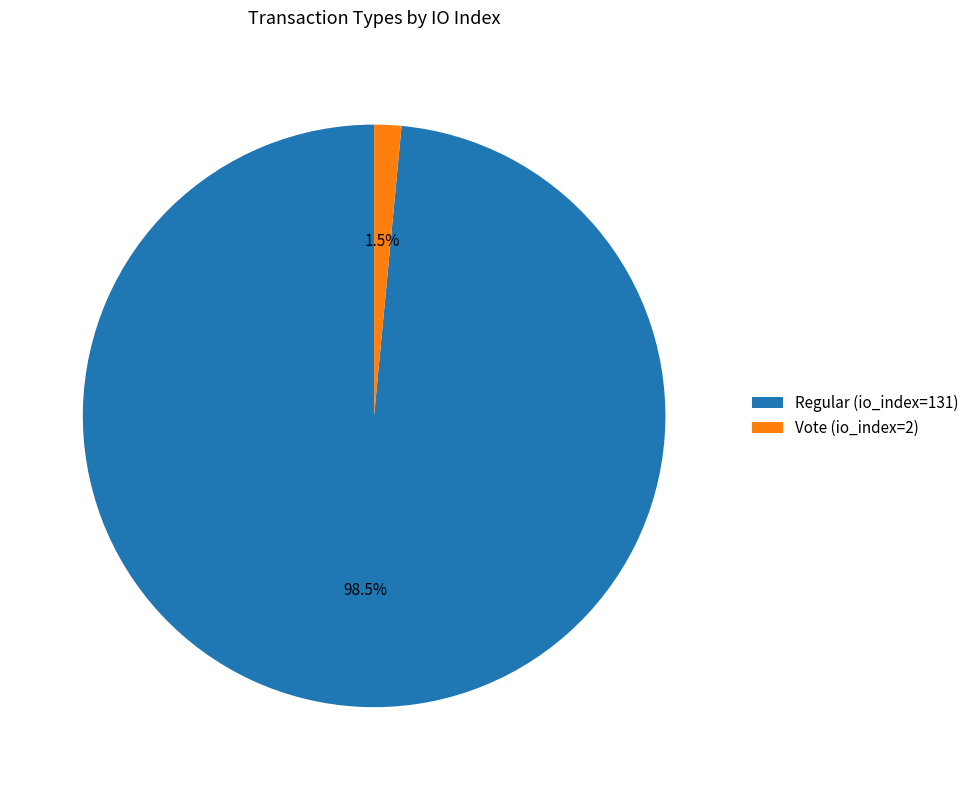

How many slices are in this pie chart?

2